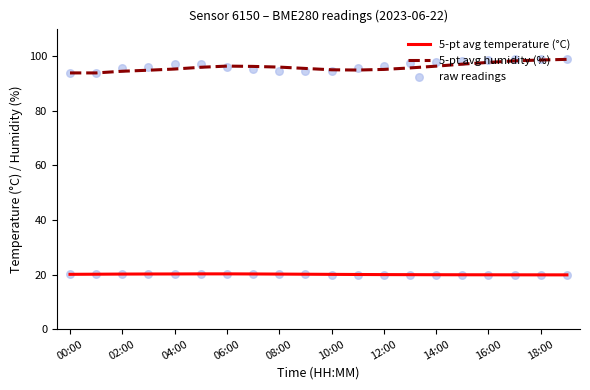

Which series has the largest total across all categories?

5-pt avg humidity (%)